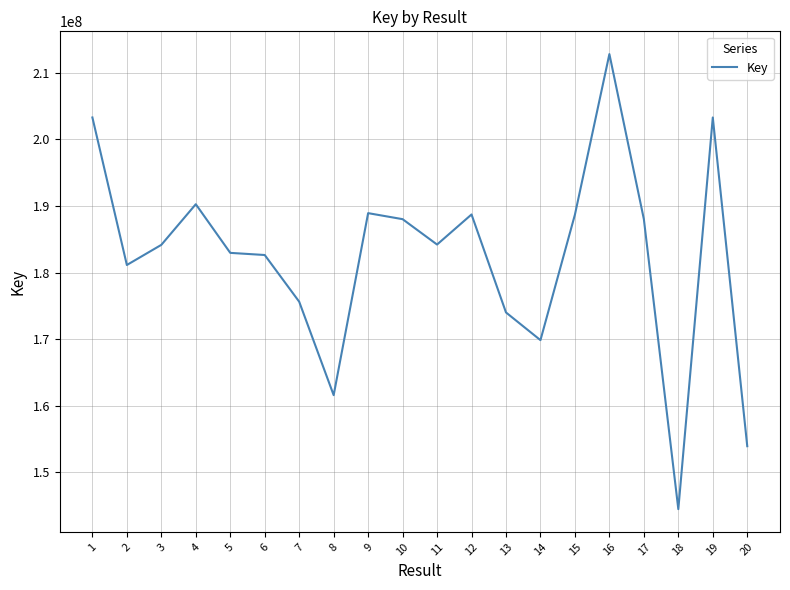

What is the greatest value displayed?

212794538